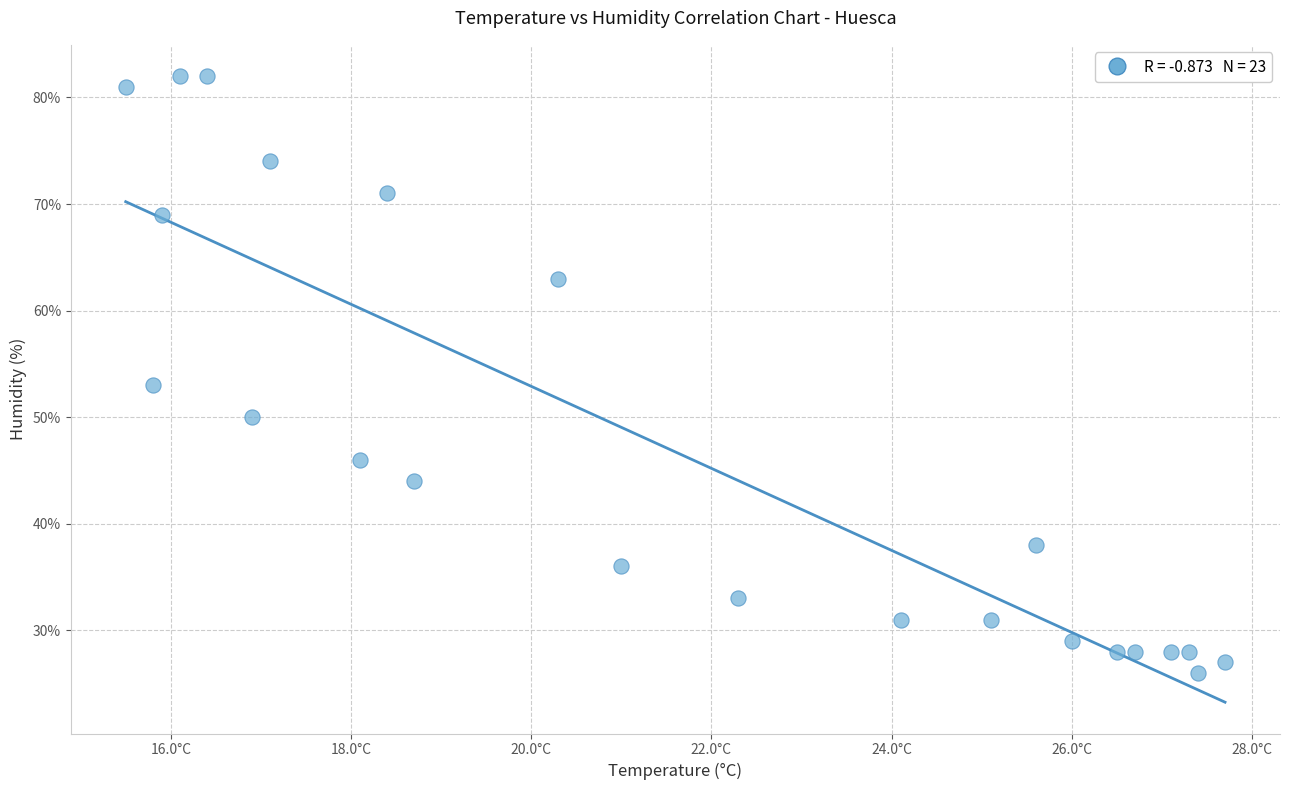

What Y value in the scatter plot is closest to 54?

53